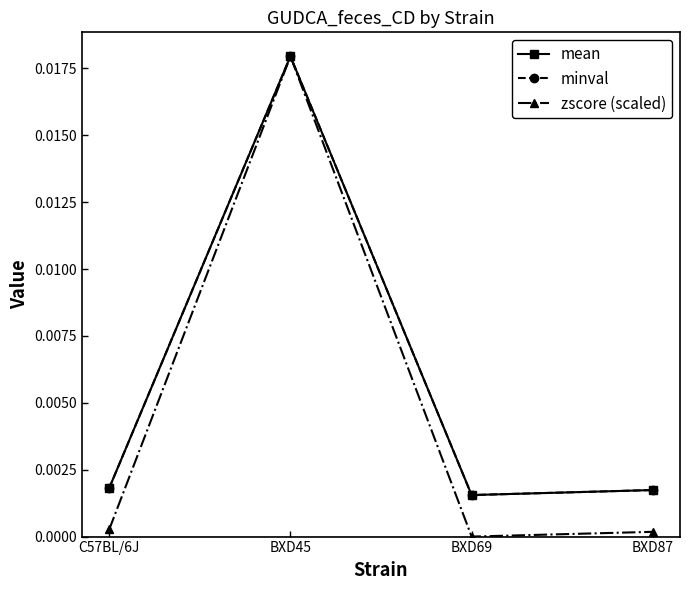

True or false: mean has more than 2 interior local peaks.

False